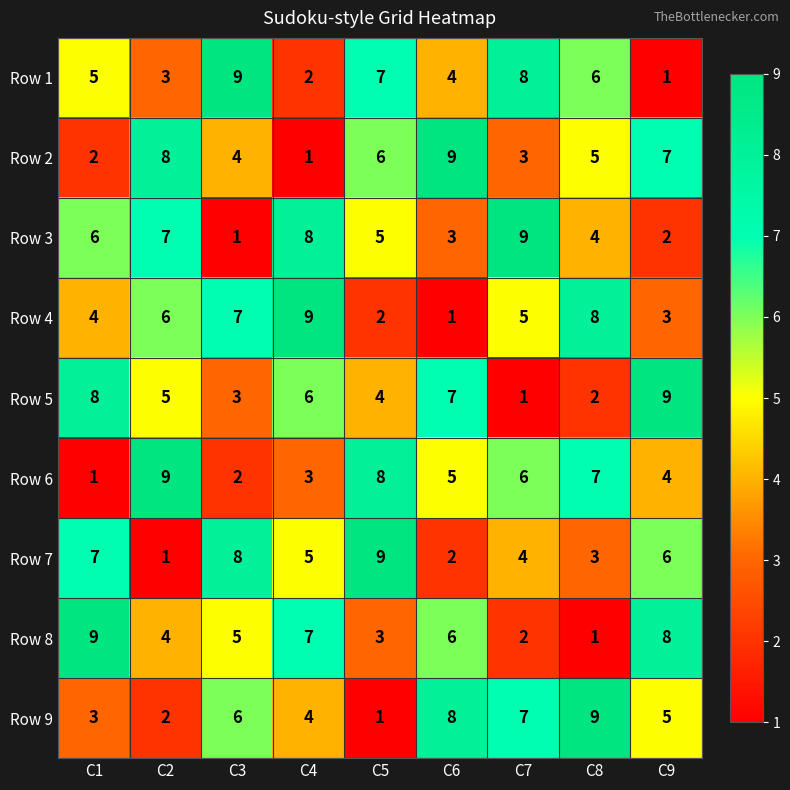

Which series changed the most between C2 and C5?

Row 7